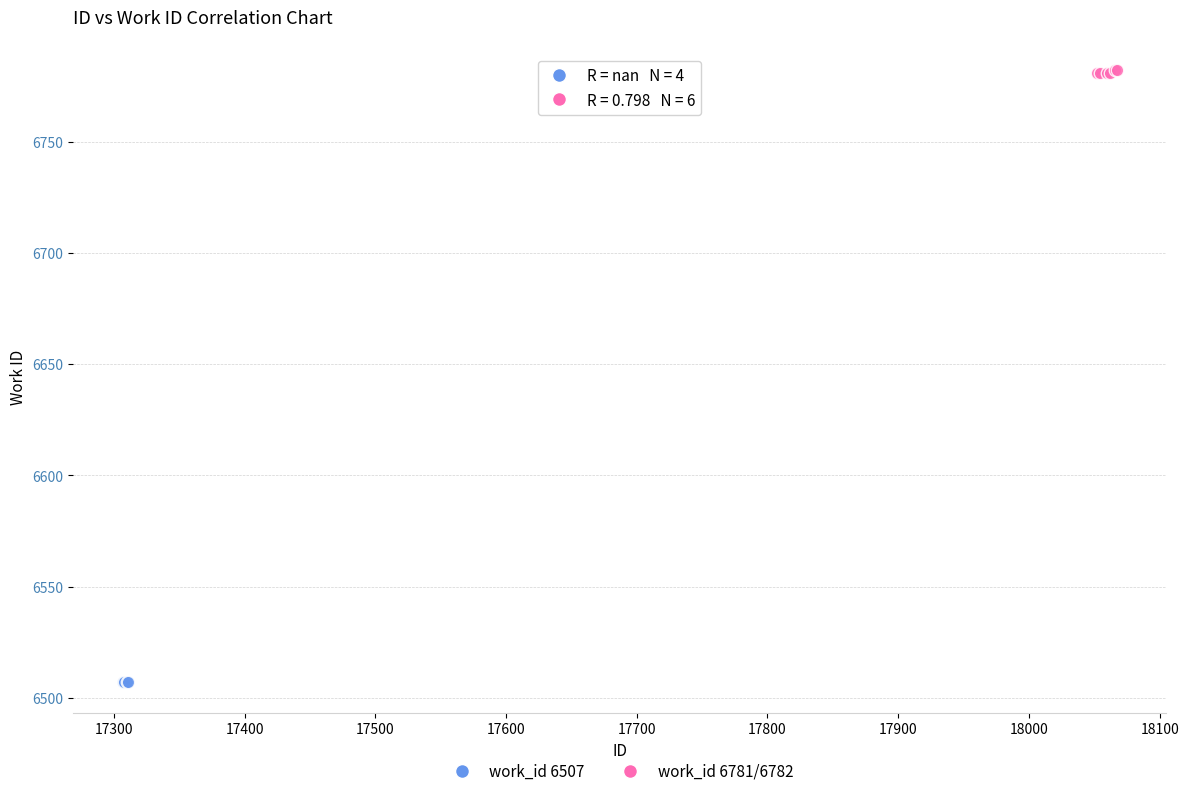

Which series reaches the maximum Y coordinate?

work_id 6781/6782